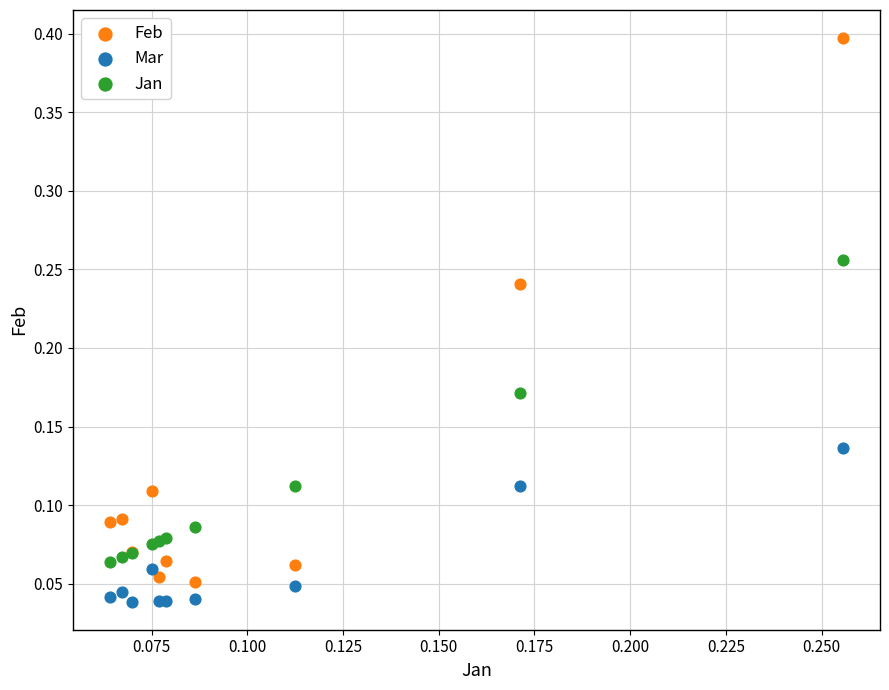

Which series reaches the maximum Y coordinate?

Feb